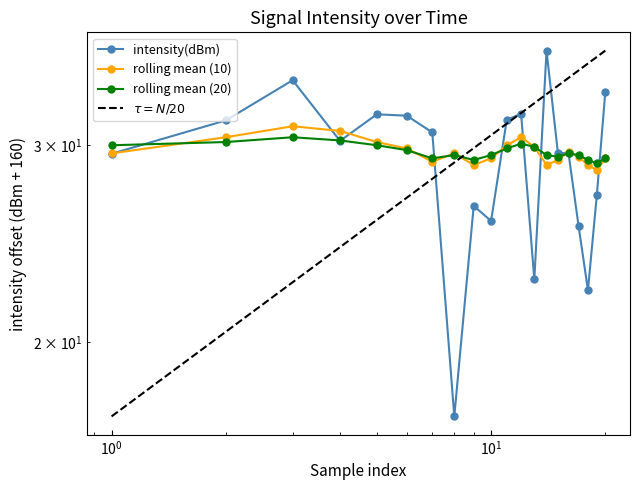

How many values in the rolling_mean_20 series exceed 29?

19